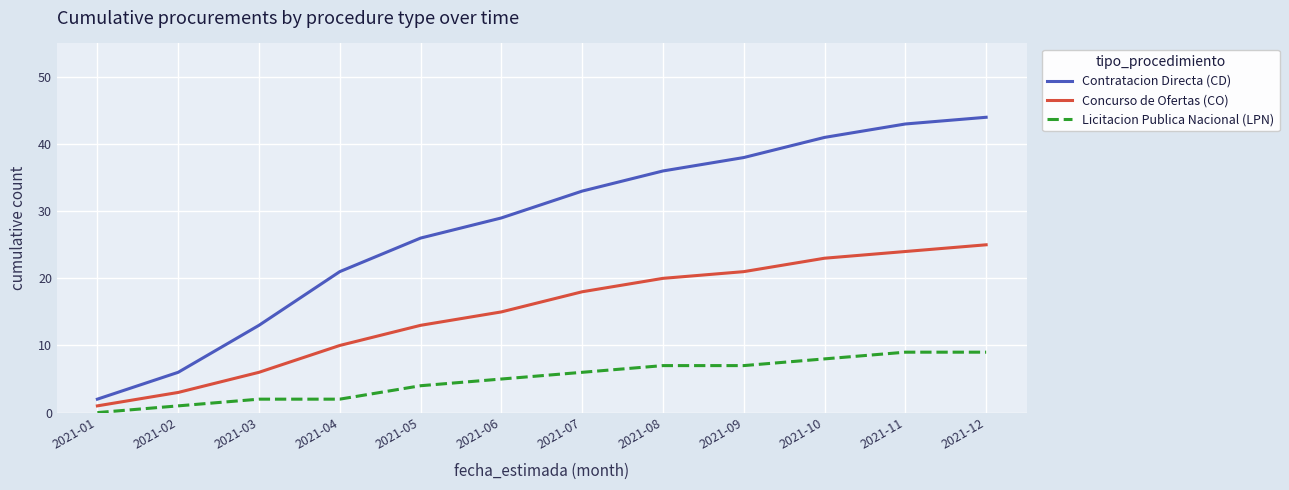

Reading right to left, list all the values displayed in this chart.

Contratacion Directa (CD): 44	43	41	38	36	33	29	26	21	13	6	2
Concurso de Ofertas (CO): 25	24	23	21	20	18	15	13	10	6	3	1
Licitacion Publica Nacional (LPN): 9	9	8	7	7	6	5	4	2	2	1	0